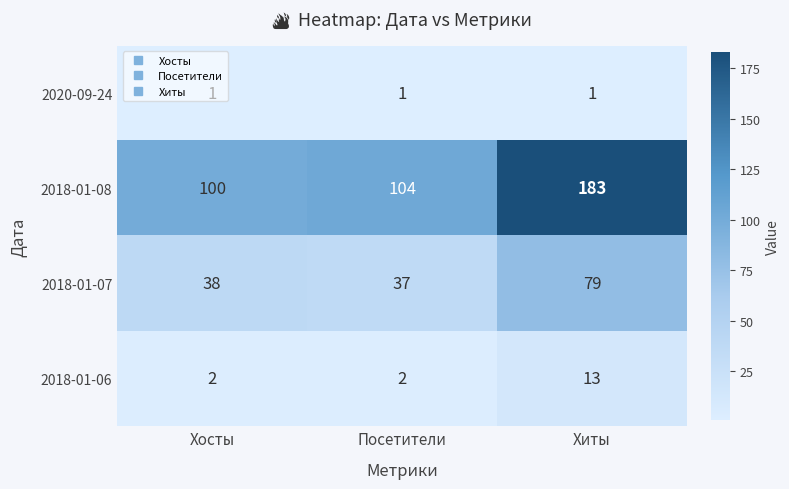

At Хиты, list the series in order from smallest to largest.

2020-09-24, 2018-01-06, 2018-01-07, 2018-01-08